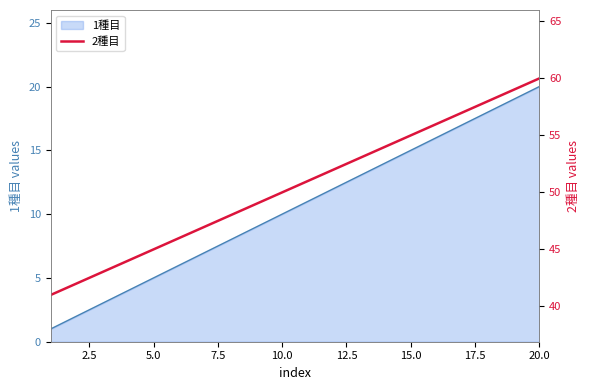

What is the maximum value shown in the chart?

60